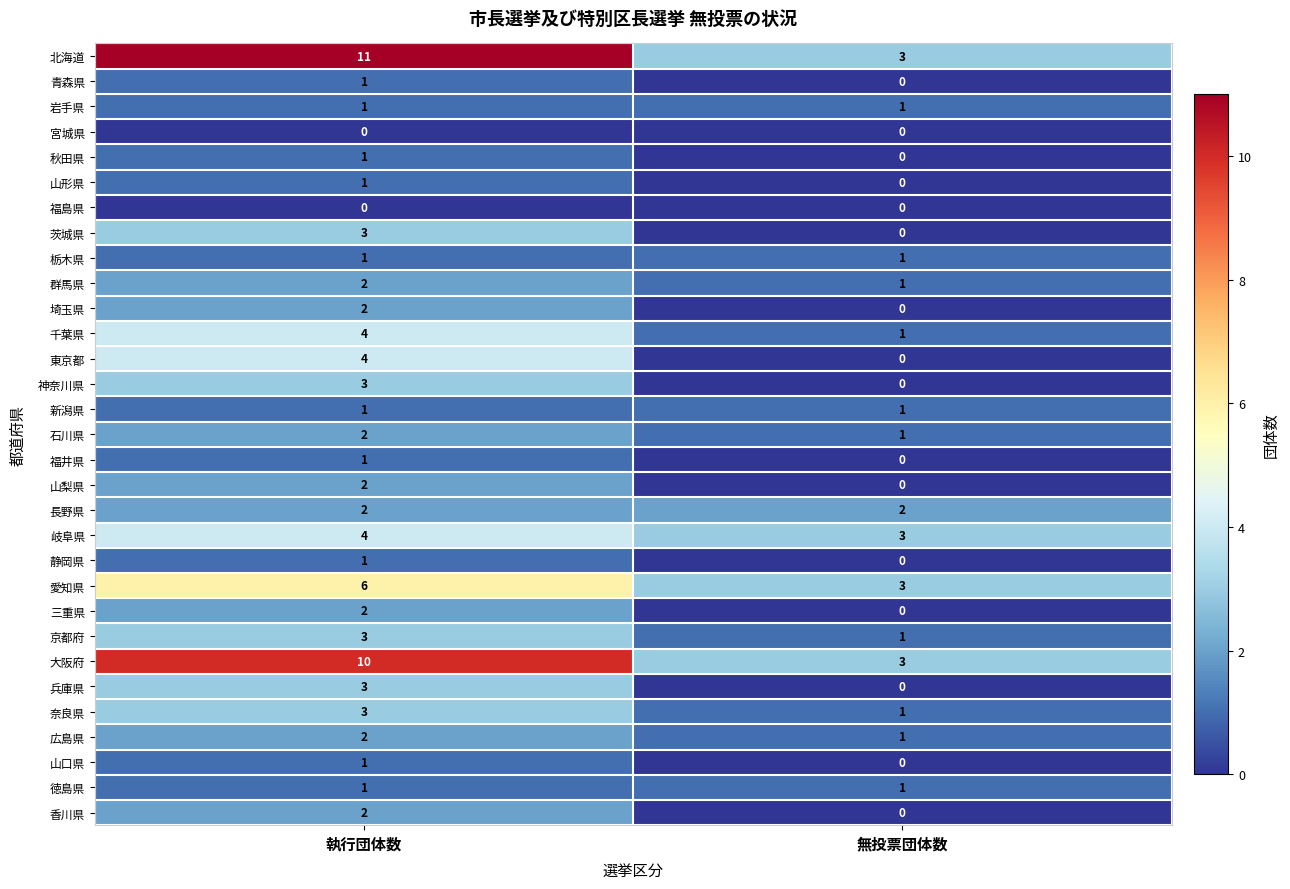

What value does the 愛知県 series have at 無投票団体数?

3